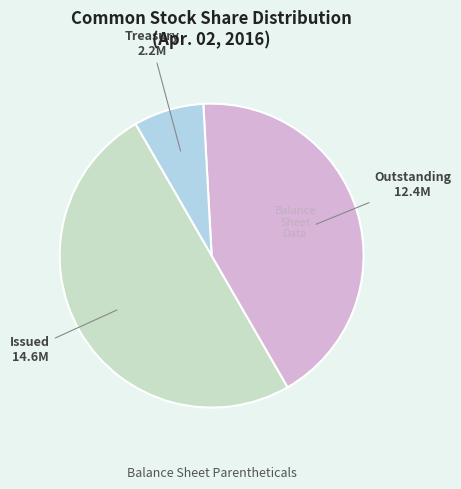

What is the ratio of the value at Issued 14.6M to the value at Outstanding 12.4M?

1.2